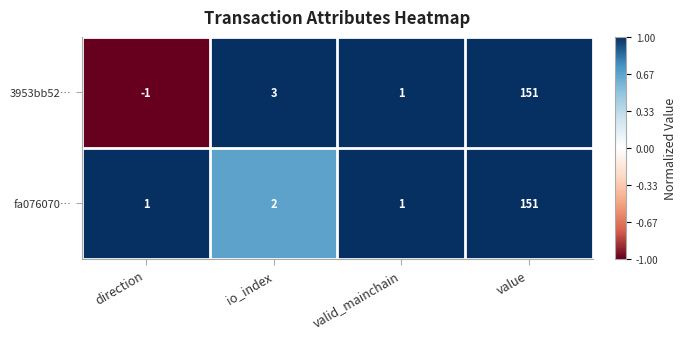

At which label is 3953bb52… closest to 75?

io_index